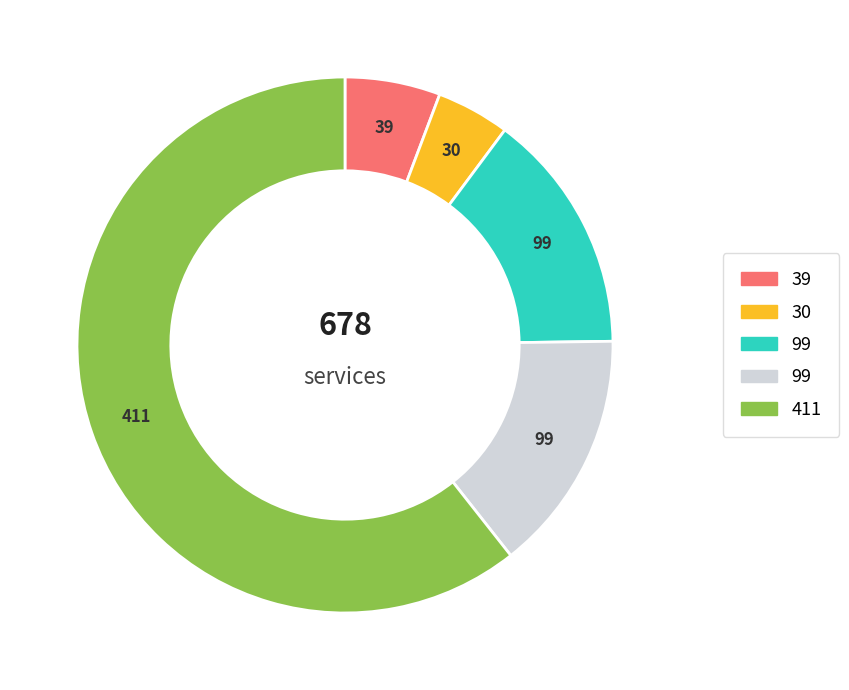

Is there a majority slice in this chart?

Yes